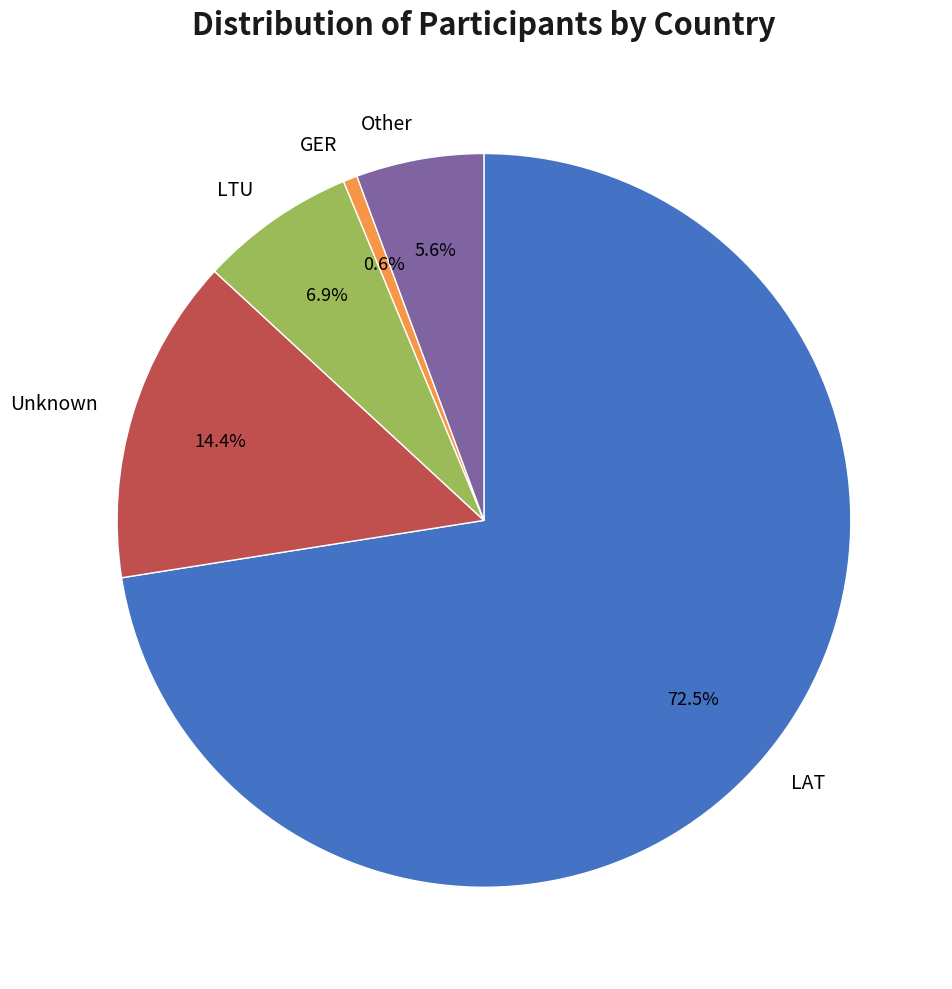

What is the total percentage of LAT and Other?

78.1%